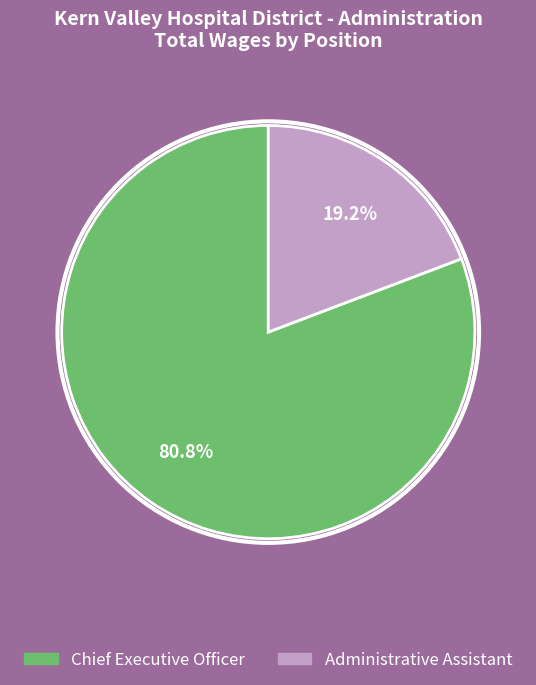

What is the largest slice in the pie chart?

Chief Executive Officer